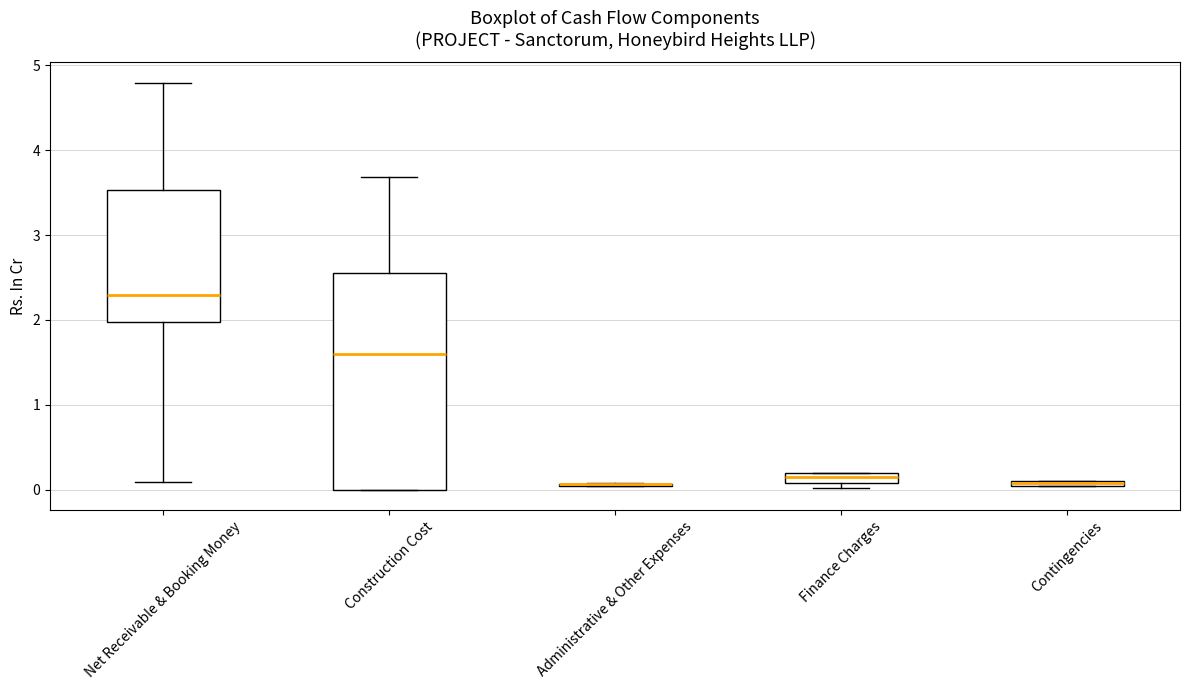

Which box is the tallest, from its lower edge to its upper edge?

Construction Cost